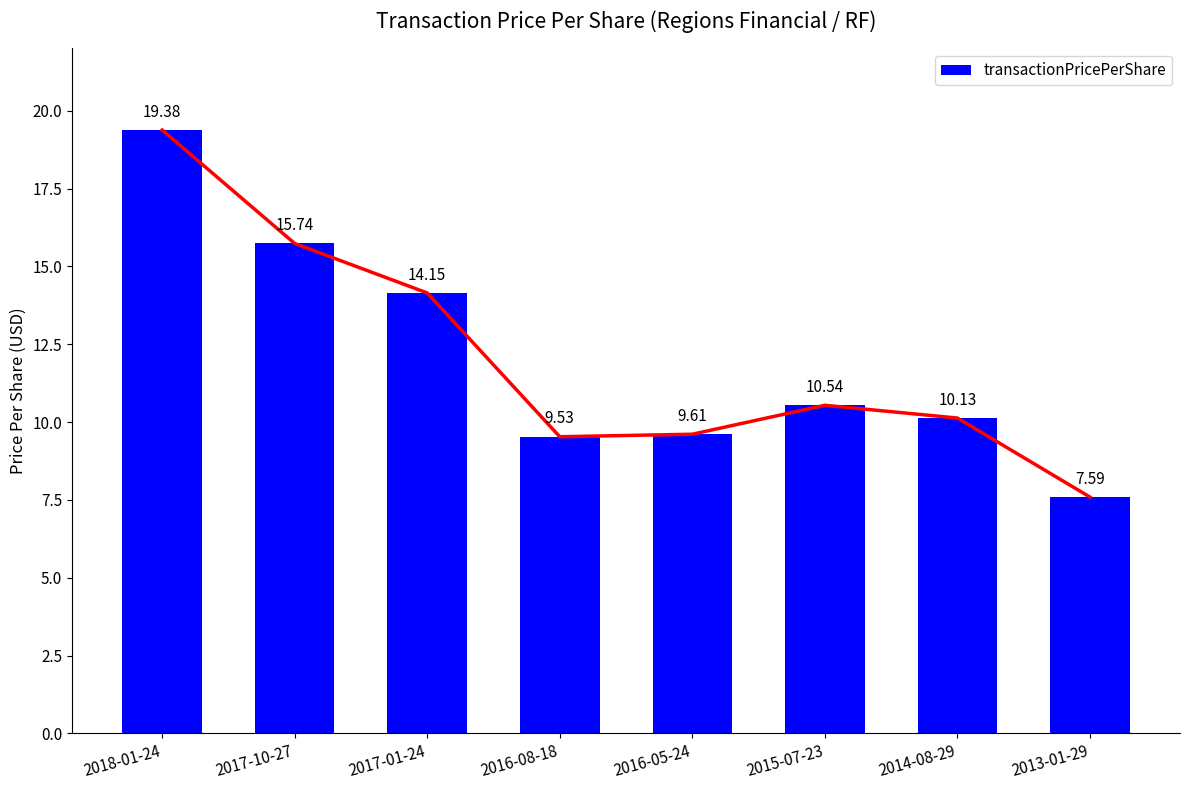

At which category does the chart reach its minimum across all series?

2013-01-29